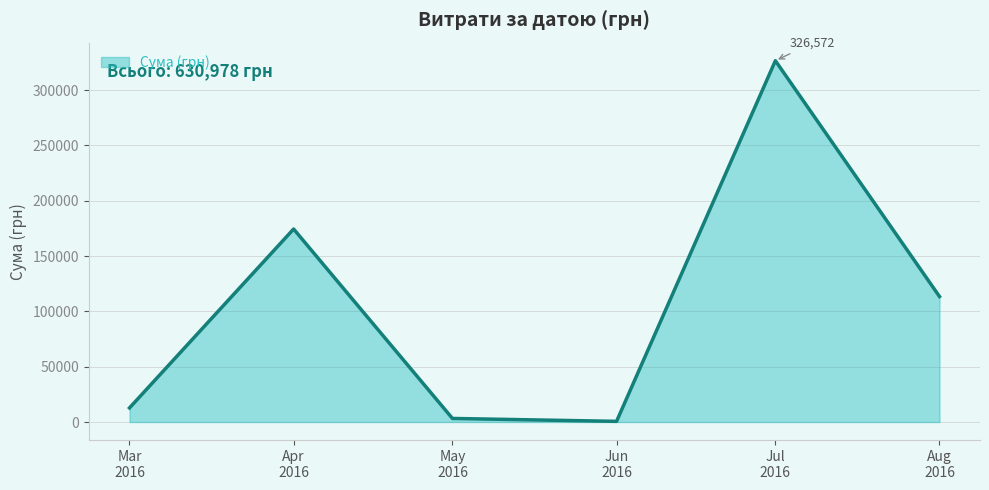

True or false: the data has more than 2 interior local peaks.

False